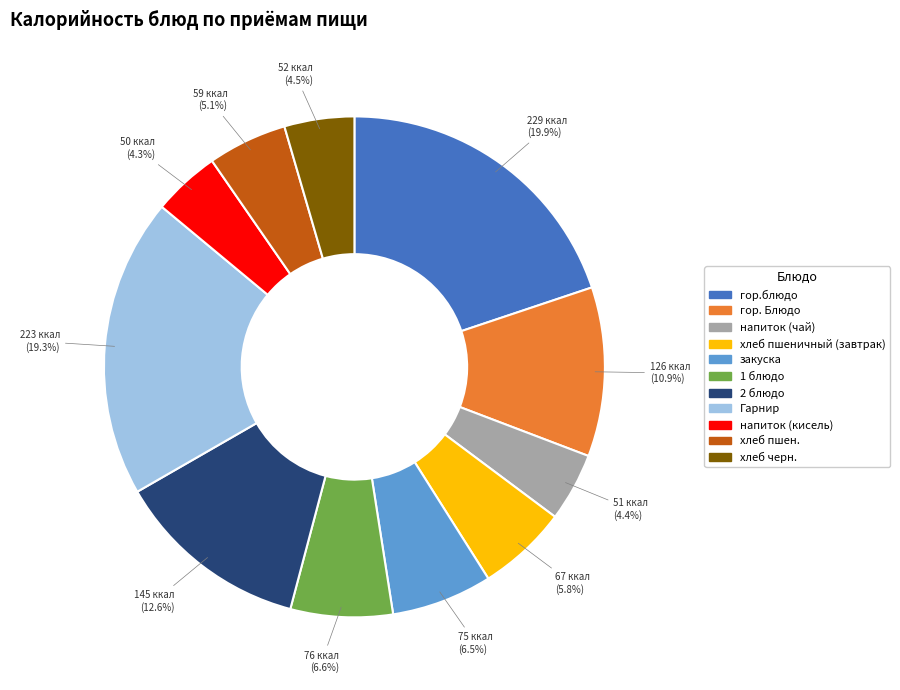

Which category has the biggest portion of the pie?

гор.блюдо